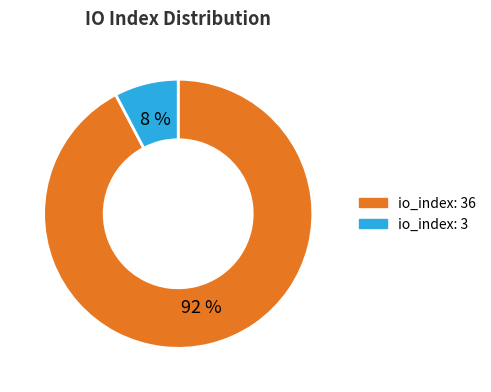

Is there any slice that represents more than half of the pie?

Yes